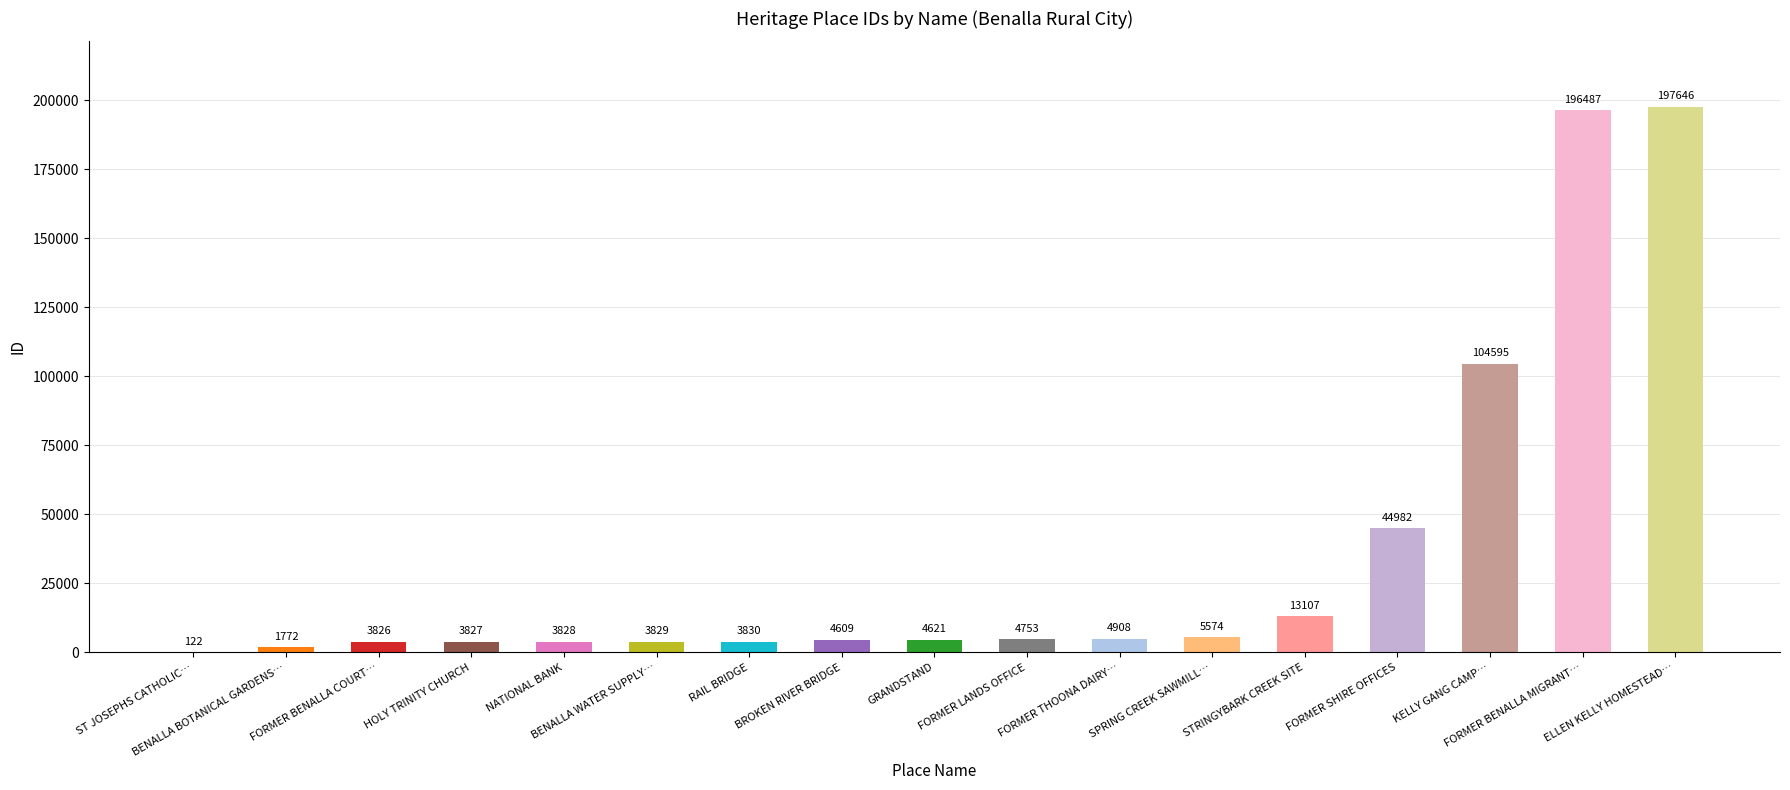

Reading left to right, what are all the values shown in this chart?

122	1772	3826	3827	3828	3829	3830	4609	4621	4753	4908	5574	13107	44982	104595	196487	197646